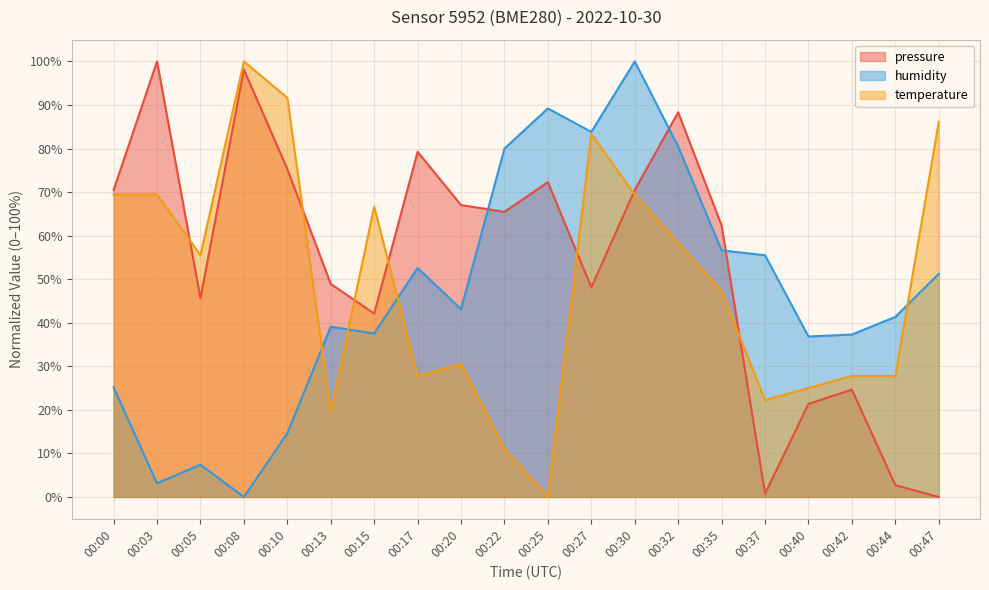

At which category does humidity reach its first local peak?

00:05